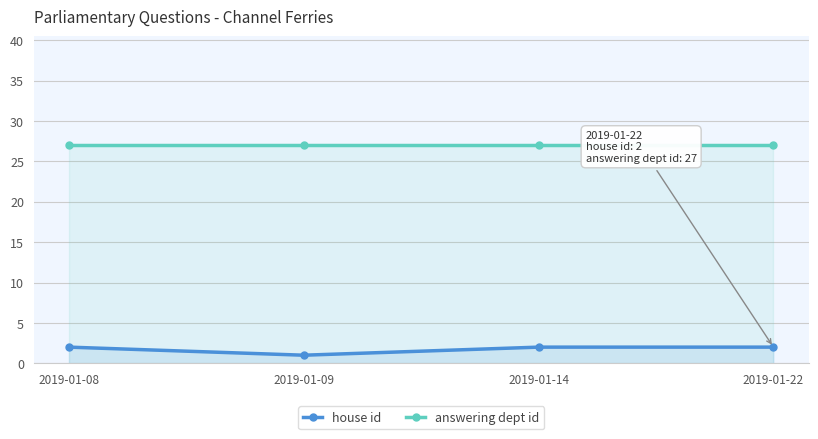

Where is answering dept id nearest to the value 27?

2019-01-08